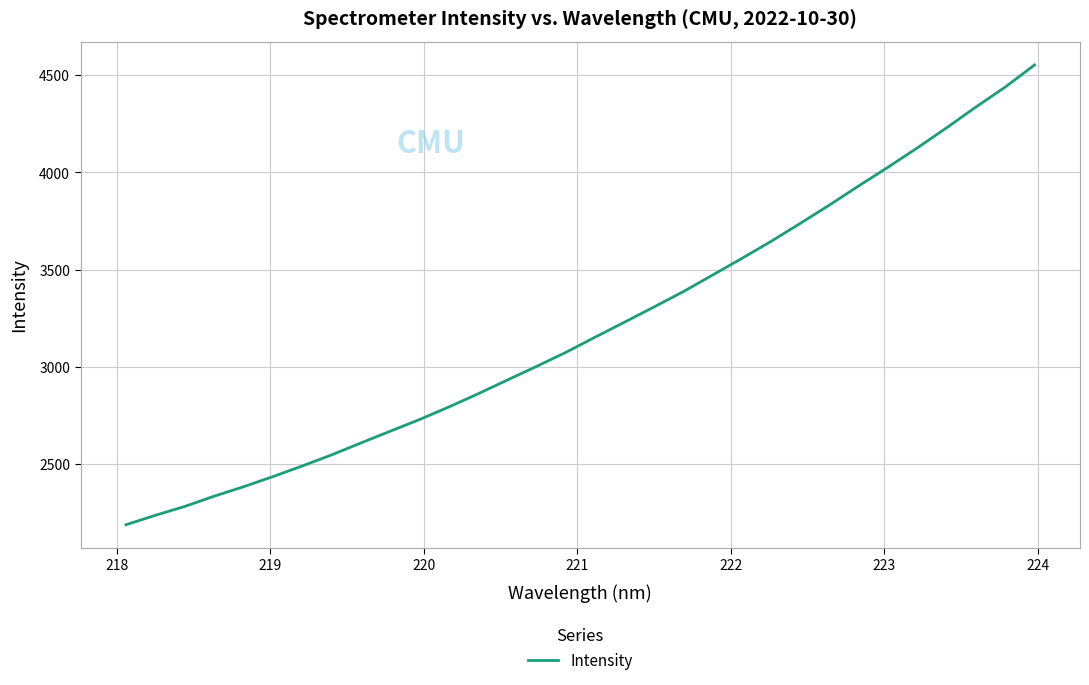

Does the chart display data point markers on the line(s)?

No